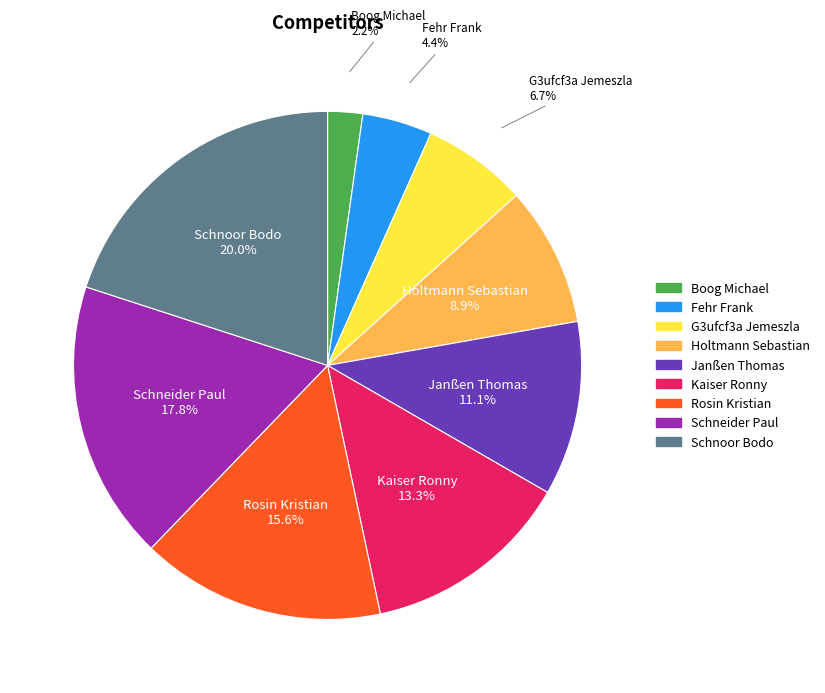

What percentage do Holtmann Sebastian and Schnoor Bodo together represent?

28.9%